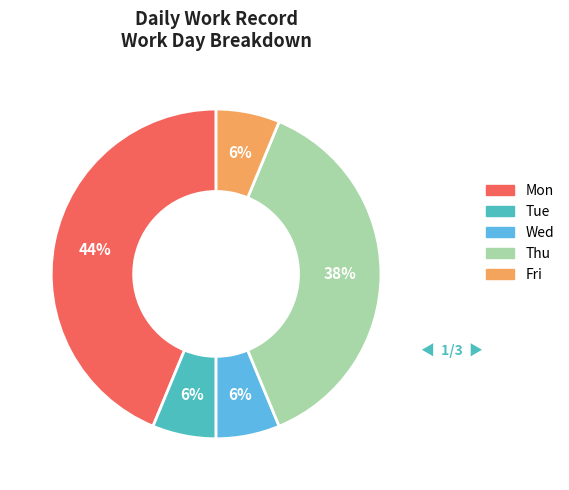

What is the largest slice in the pie chart?

Mon